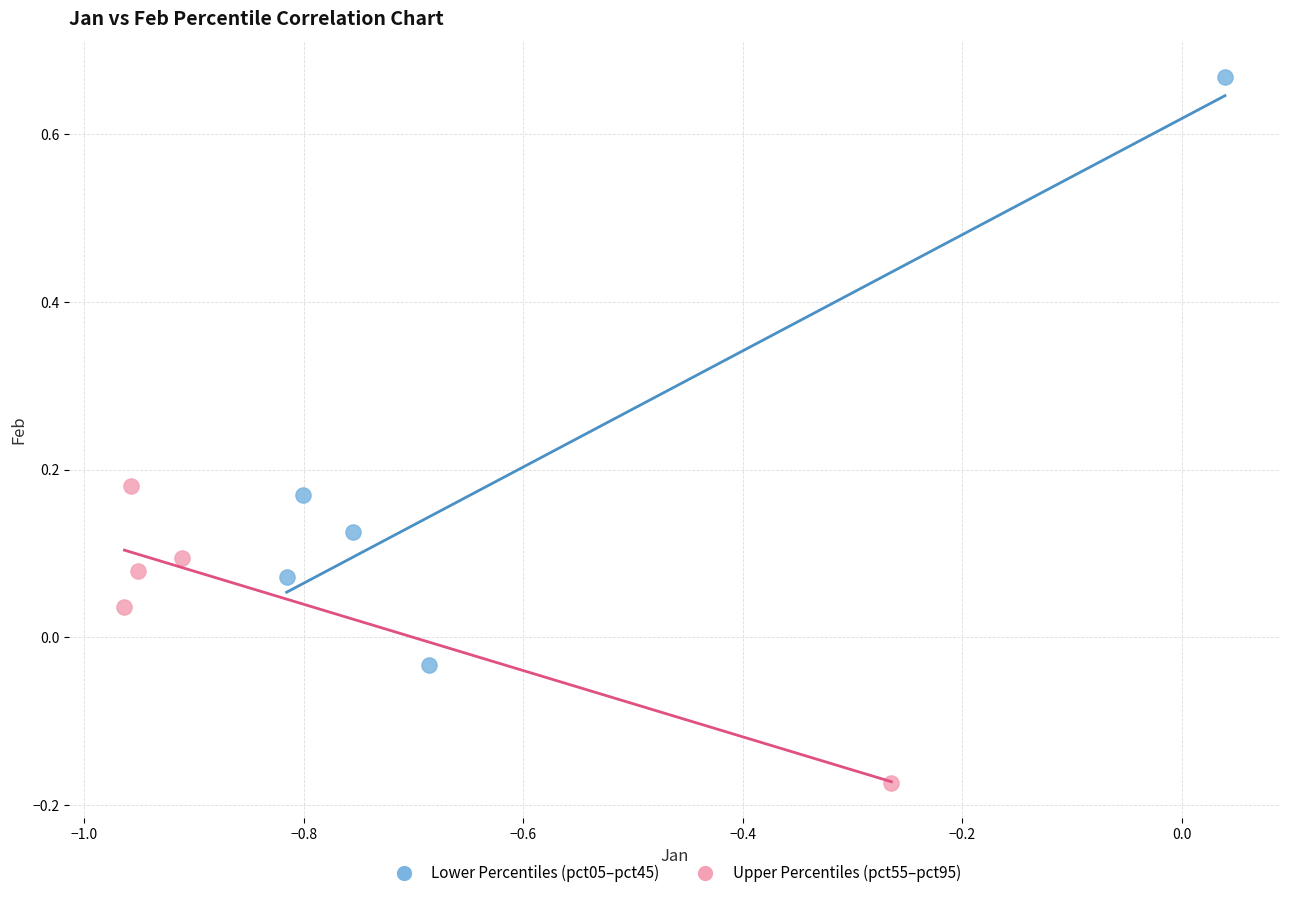

Which series has the widest spread of Y values?

Lower Percentiles (pct05–pct45)